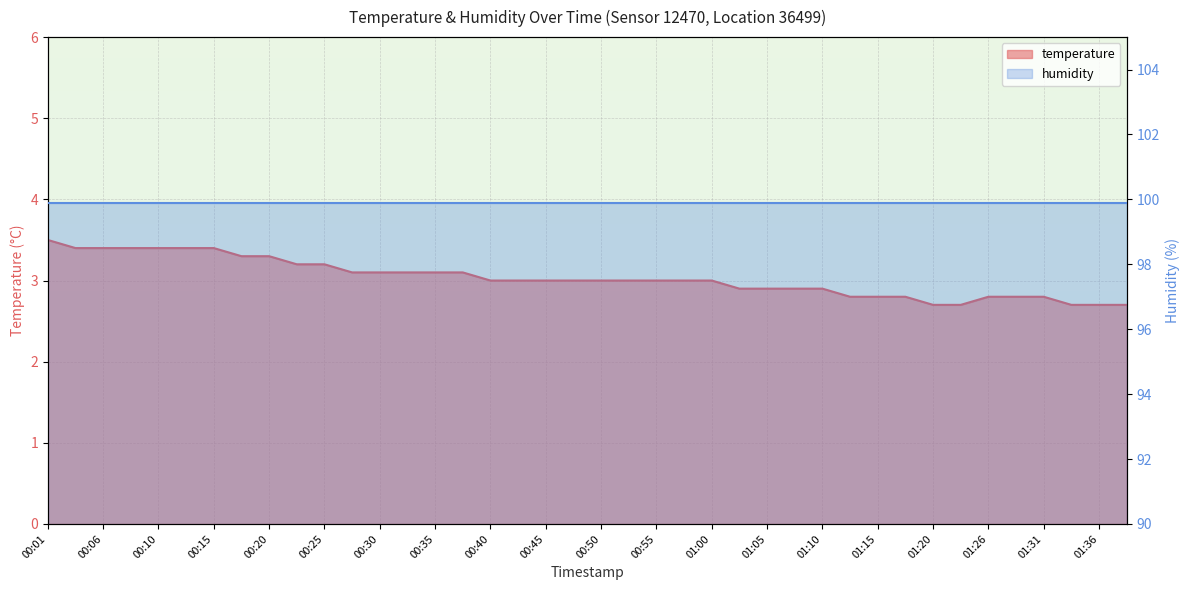

What is the label of the 3rd point from the right?

01:33